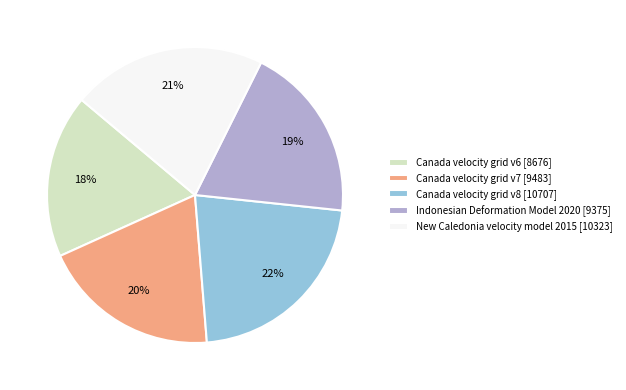

How many slices are in this pie chart?

5